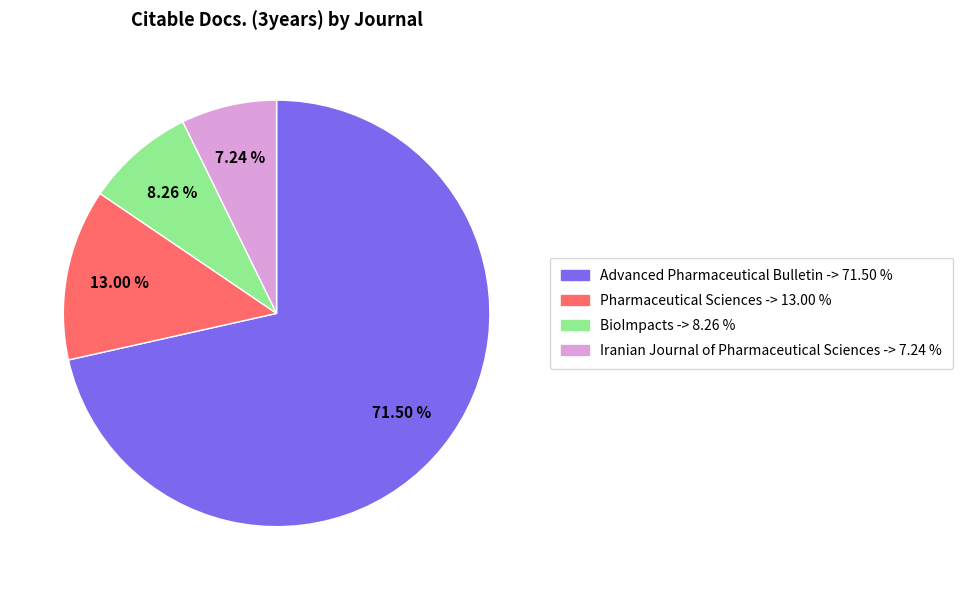

Is there a majority slice in this chart?

Yes